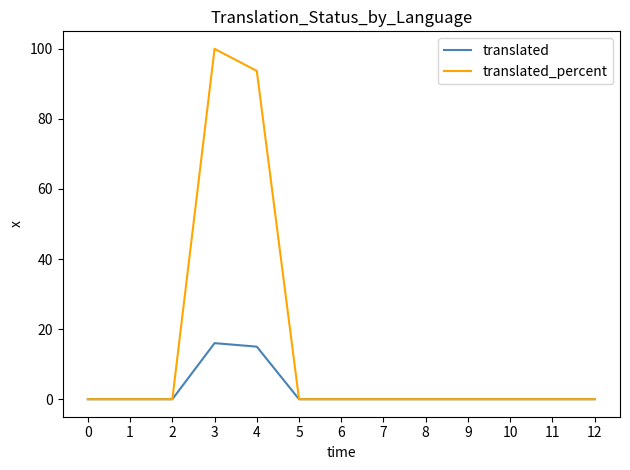

Reading left to right, extract all data points from this chart.

translated: 0.0	0.0	0.0	16.0	15.0	0.0	0.0	0.0	0.0	0.0	0.0	0.0	0.0
translated_percent: 0.0	0.0	0.0	100.0	93.7	0.0	0.0	0.0	0.0	0.0	0.0	0.0	0.0